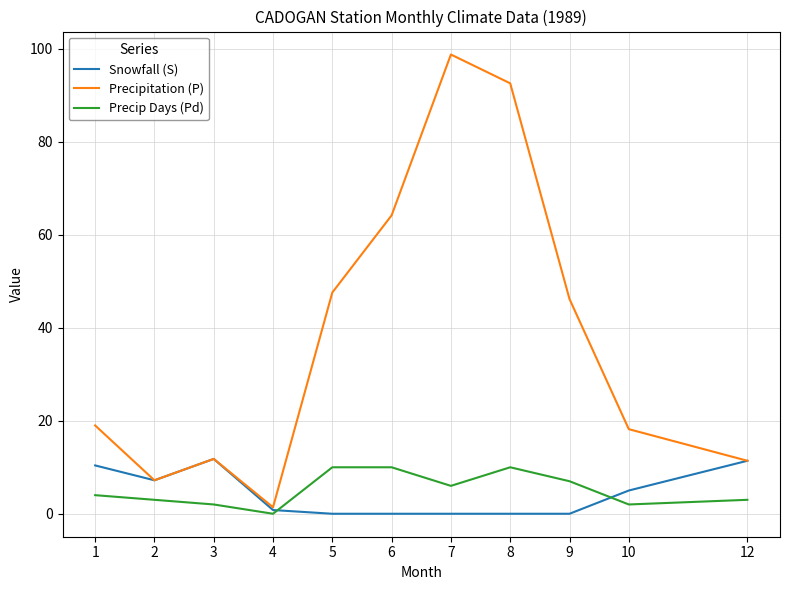

Is the value of Precipitation (P) at 3 greater than the value of Snowfall (S) at 10?

Yes